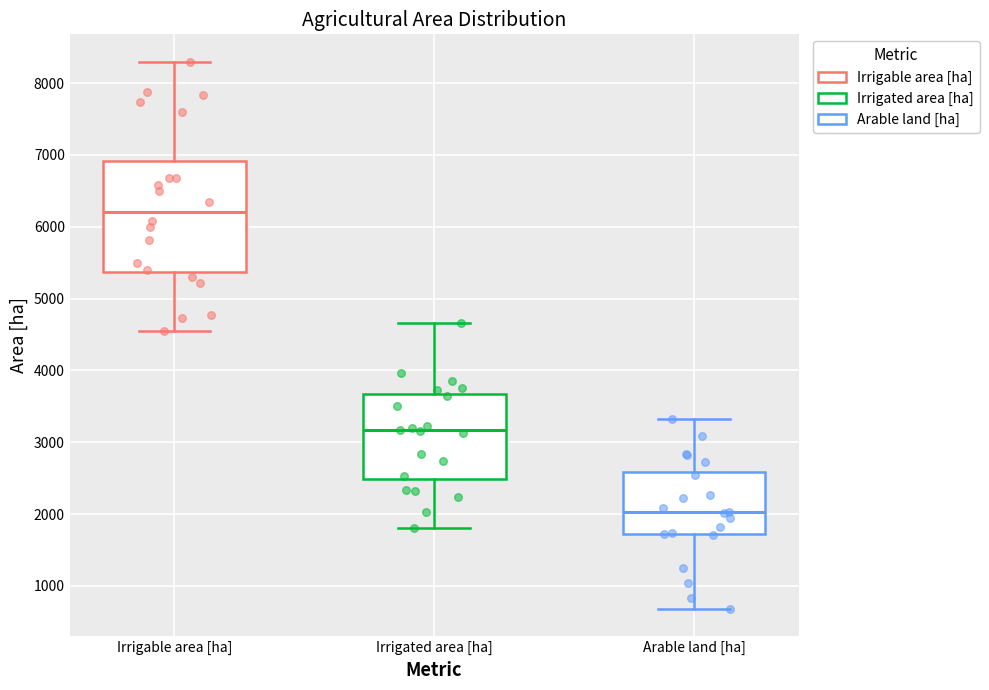

Reading left to right, read every box against the y-axis: the position of its median line, the range the box covers, and the ends of its whiskers. The values are not printed on the chart, so give them approximately, as read against the axis.

Irrigable area [ha]: median 6200, box 5400 to 6900, whiskers 4600 to 8300
Irrigated area [ha]: median 3200, box 2500 to 3700, whiskers 1800 to 4700
Arable land [ha]: median 2000, box 1700 to 2600, whiskers 700 to 3300